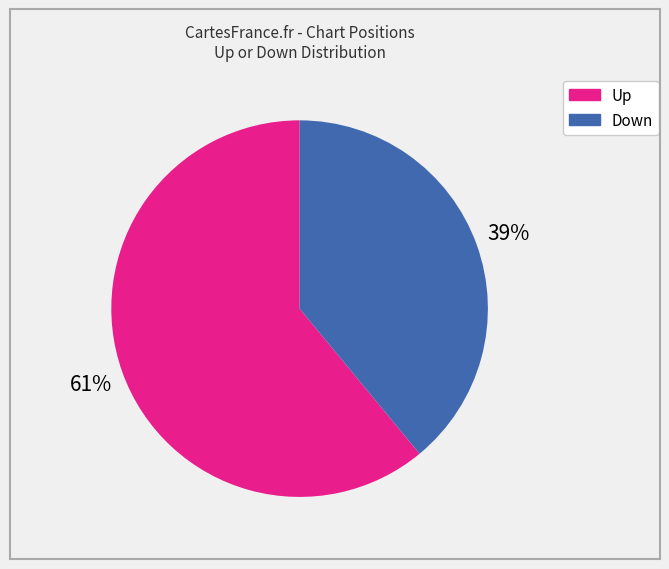

To the nearest percent, what is the difference between the largest and smallest slice percentages?

22%